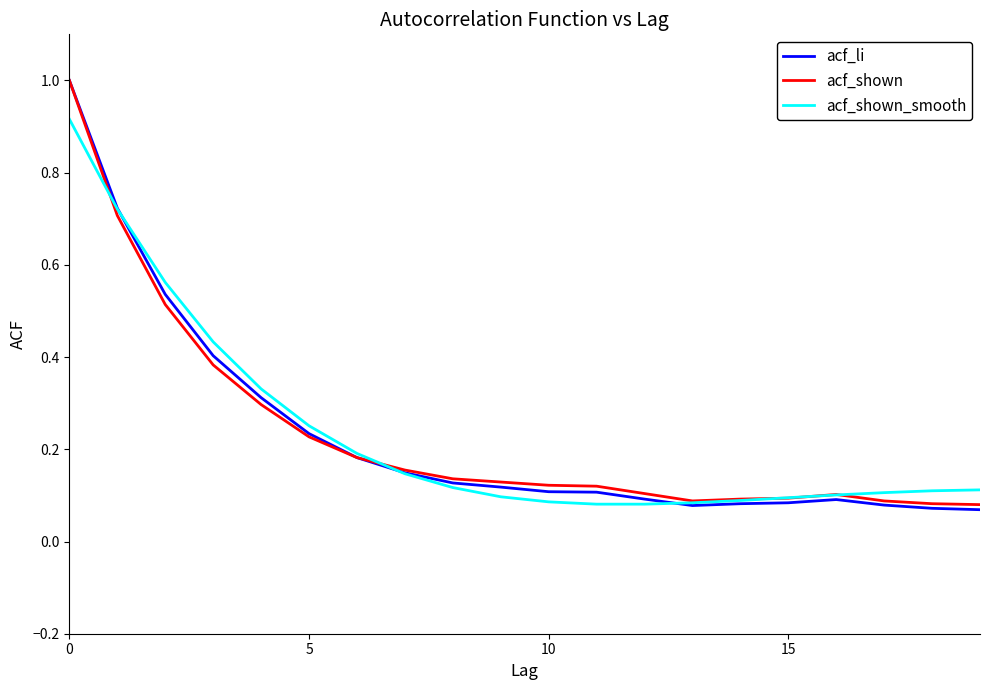

Which series has the widest spread of values?

acf_li